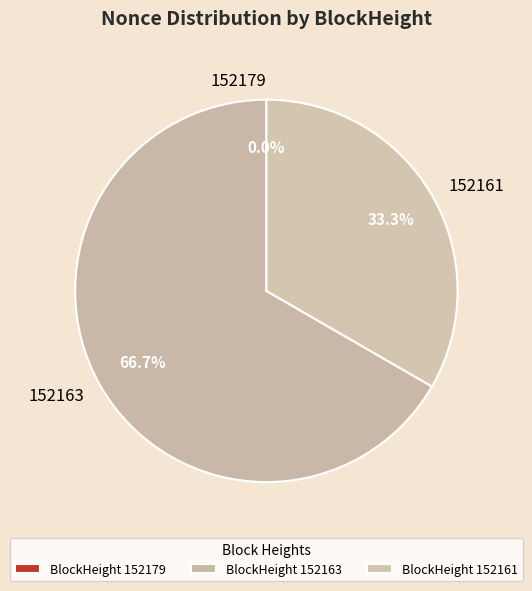

Rank the categories by value from highest to lowest.

152163, 152161, 152179